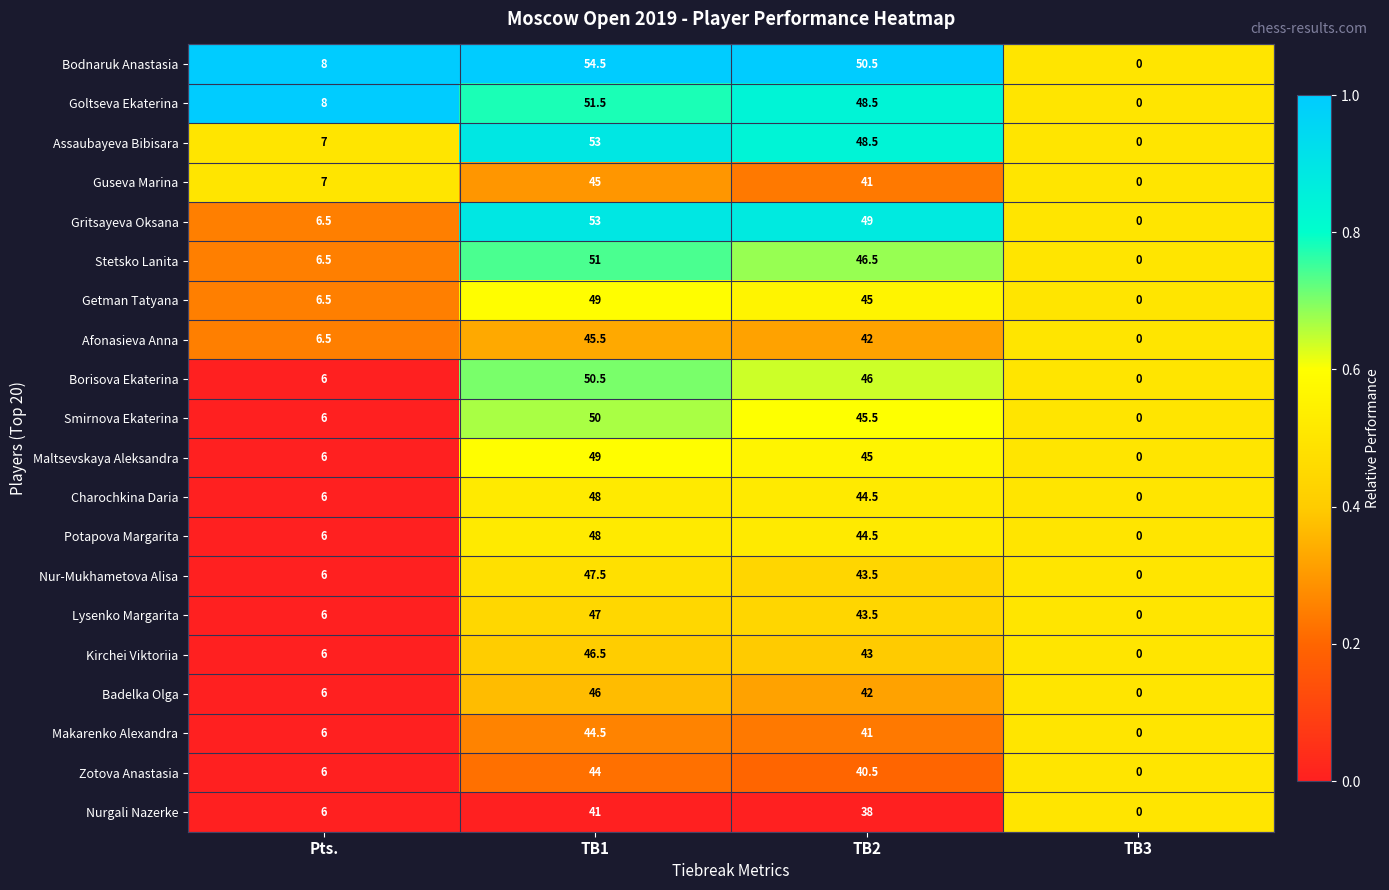

What is the greatest value displayed?

54.5